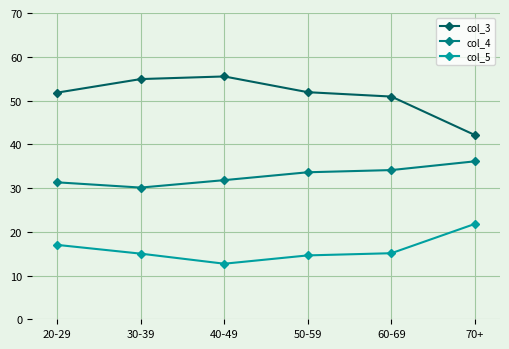

True or false: col_4 and col_5 intersect in this chart.

False